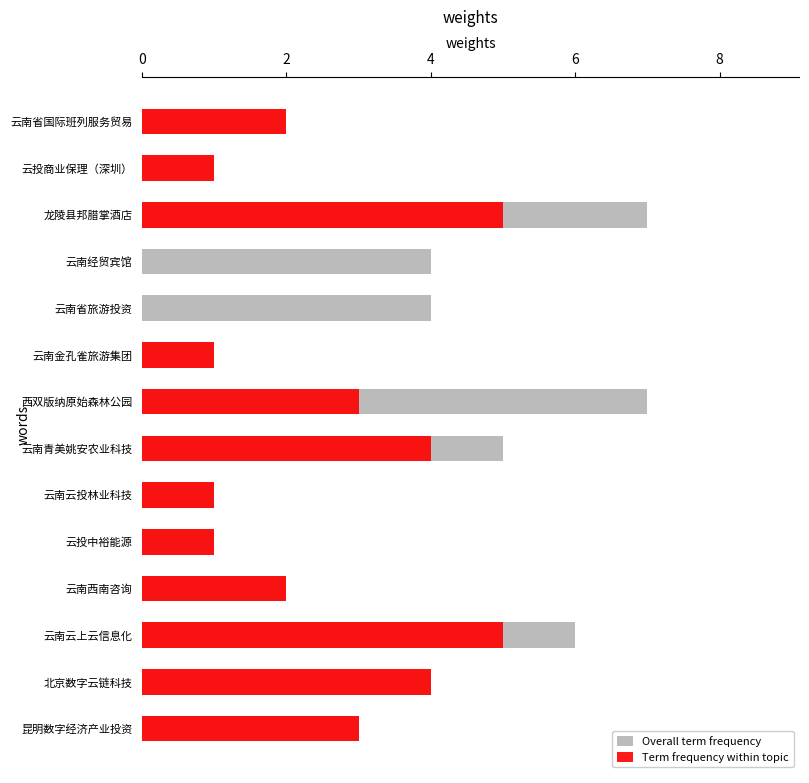

What is the value of the Term frequency within topic bar at the 8th from the left?

4